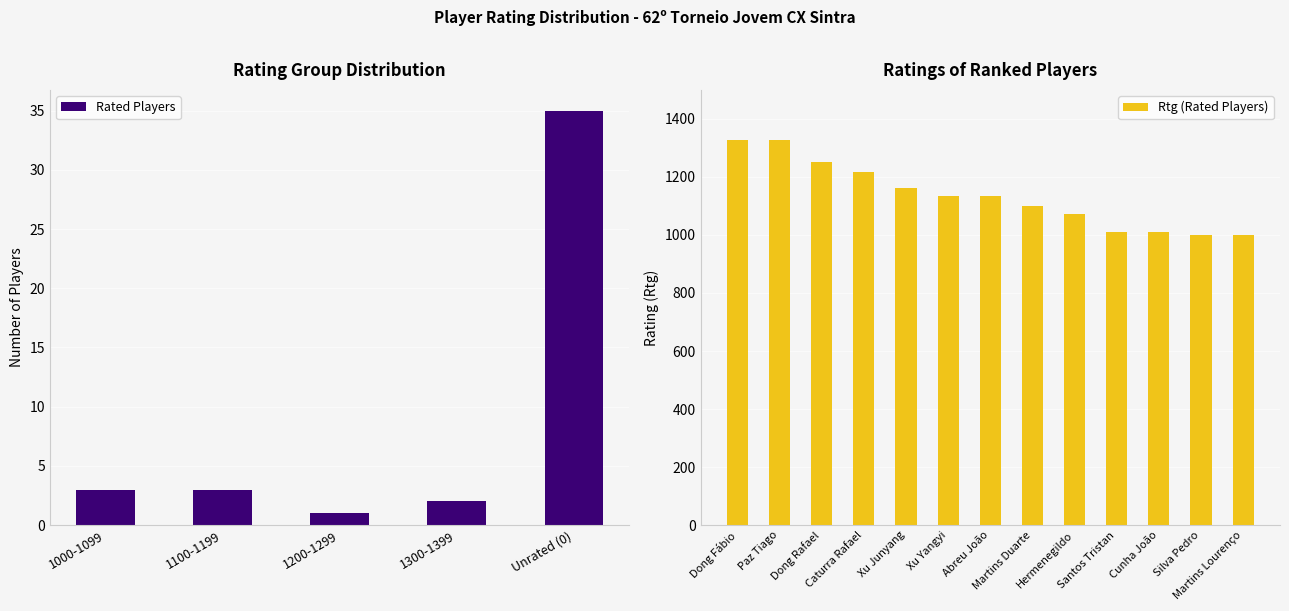

What is the label of the 3rd bar from the right?

Cunha João